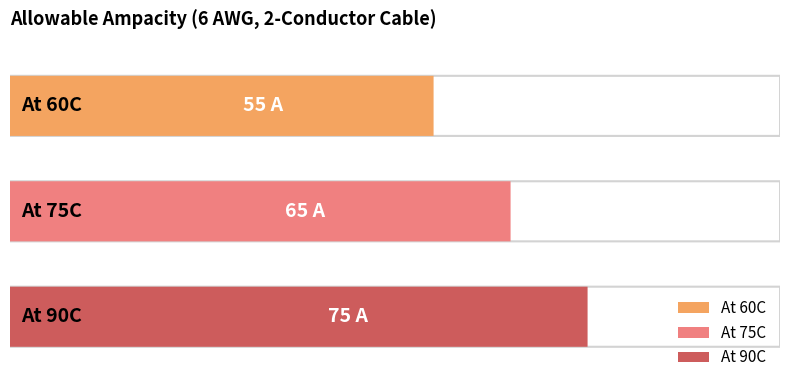

List the labels in order of value, smallest first.

At 60C, At 75C, At 90C